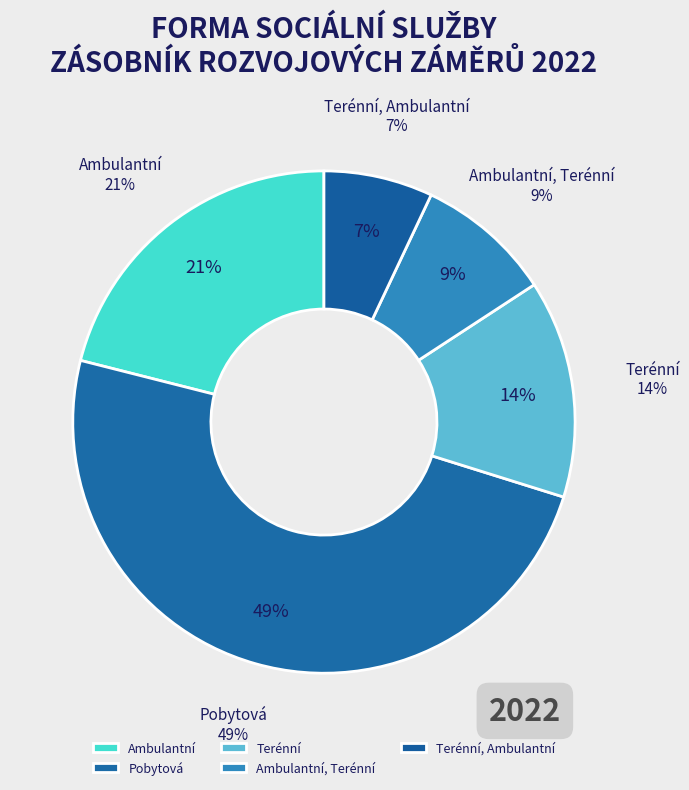

Is the sum of Terénní, Ambulantní and Terénní greater than half?

No